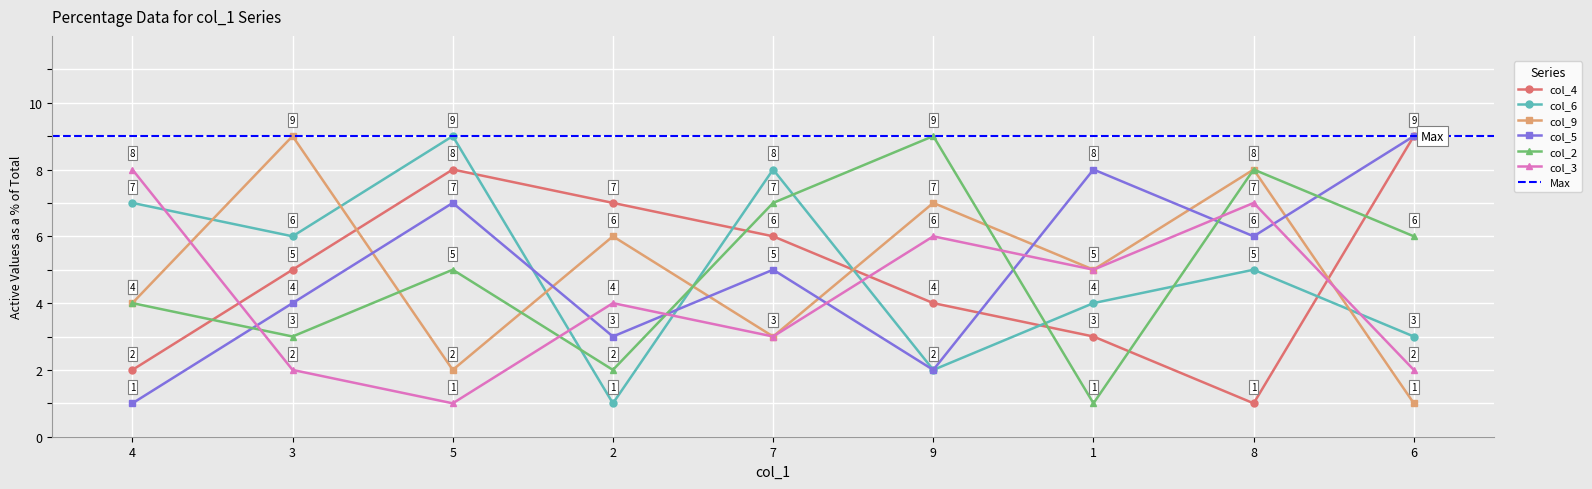

How many values in the col_6 series exceed 5?

4